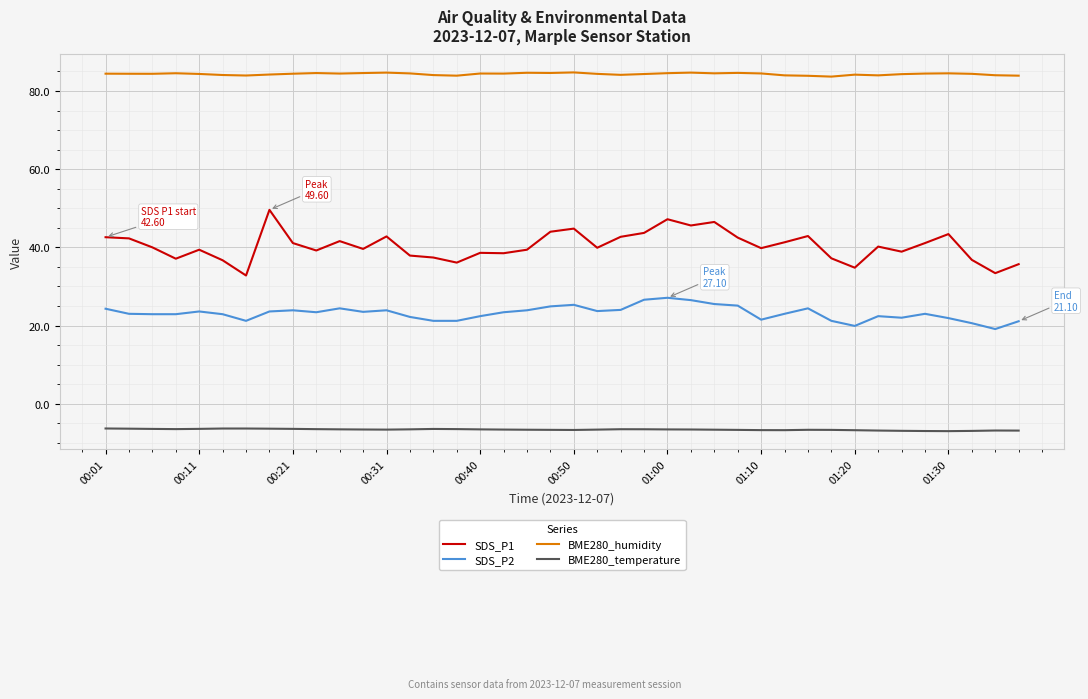

What are all the series names shown in the legend?

SDS_P1, SDS_P2, BME280_humidity, BME280_temperature